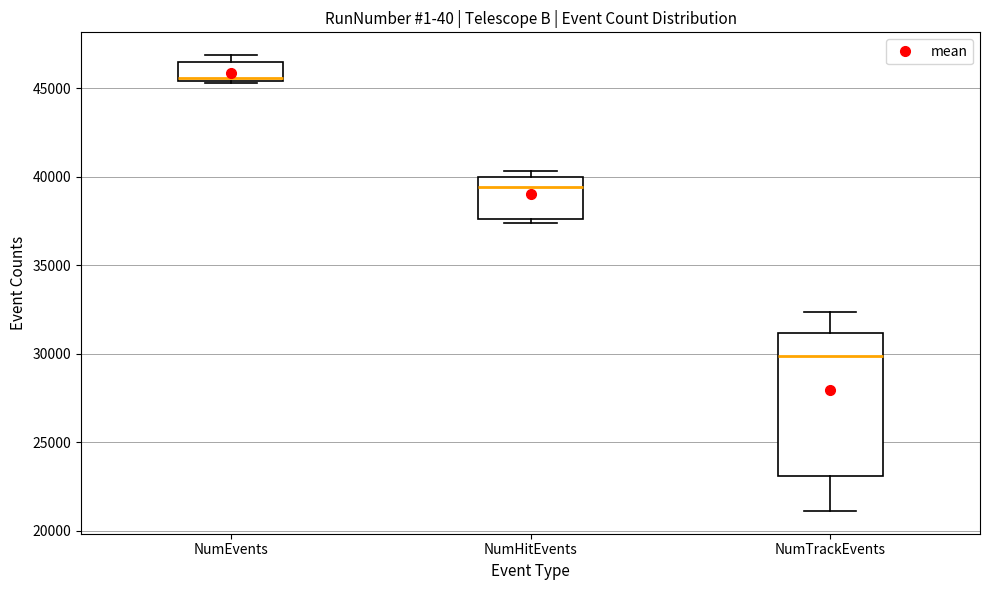

Where is the lower edge of the box for NumTrackEvents on the y-axis? The values are not printed on the chart, so give them approximately, as read against the axis.

23000